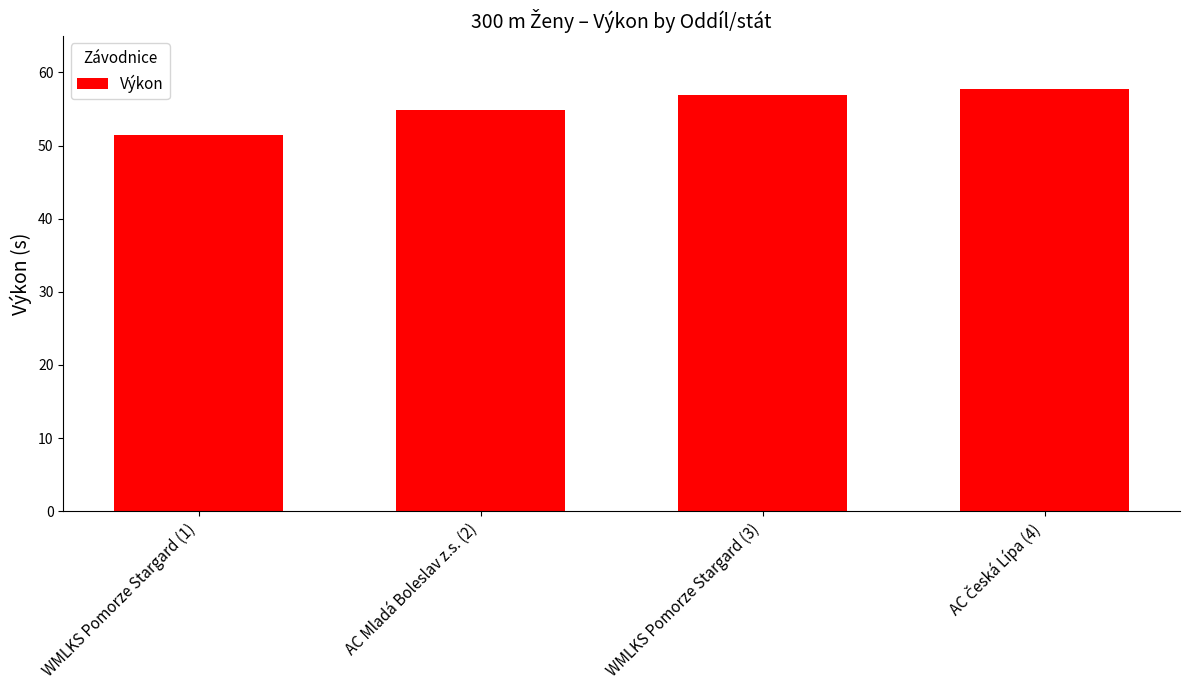

What is the maximum value shown in the chart?

57.7